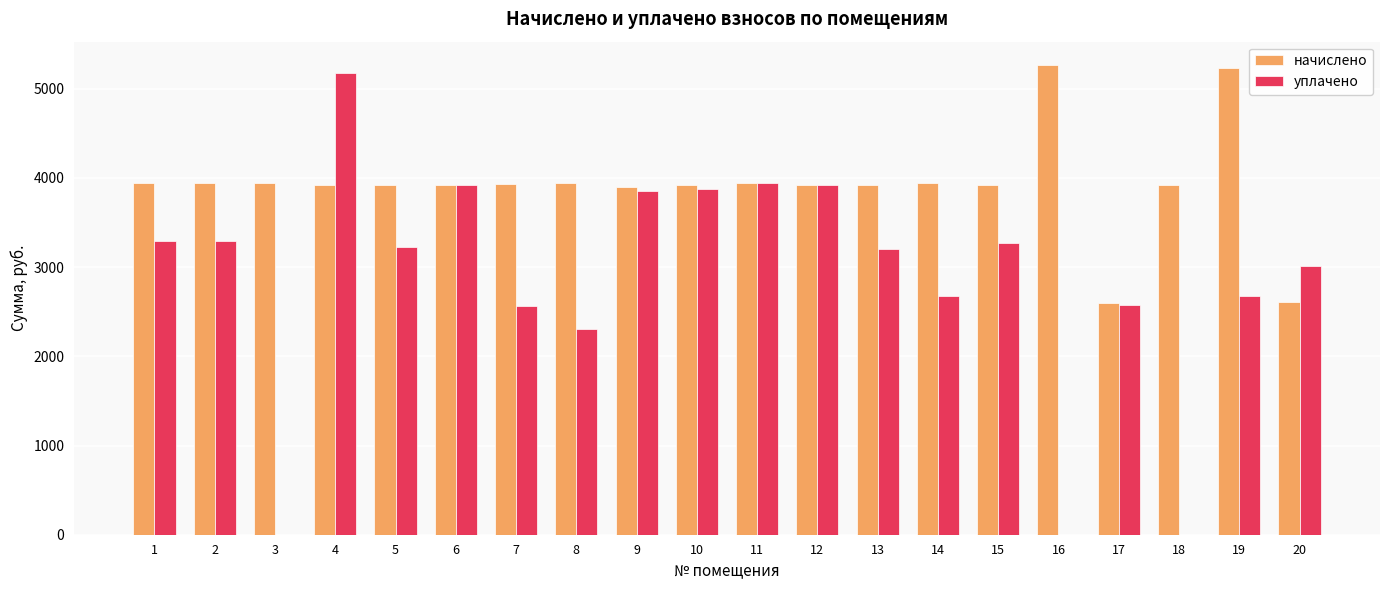

Are the bars horizontal?

No